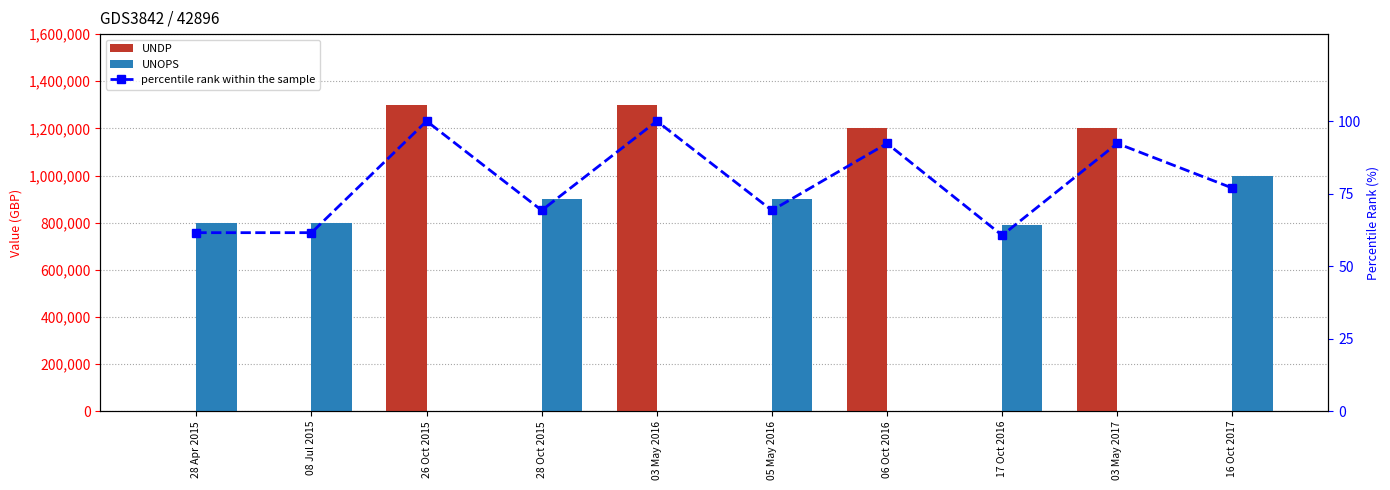

How many positive values does the UNDP series have?

4